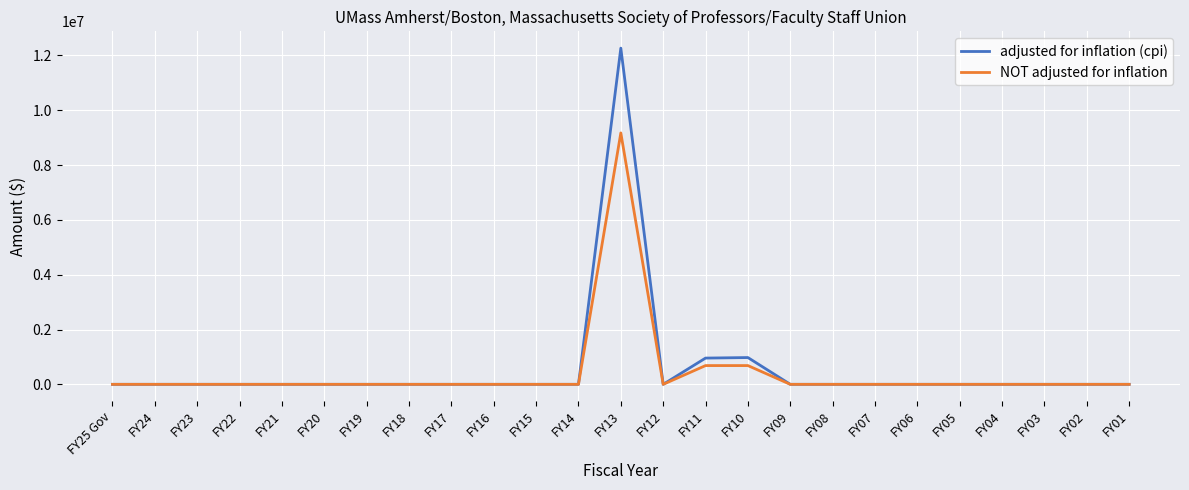

Which series has the largest range (max minus min)?

adjusted for inflation (cpi)